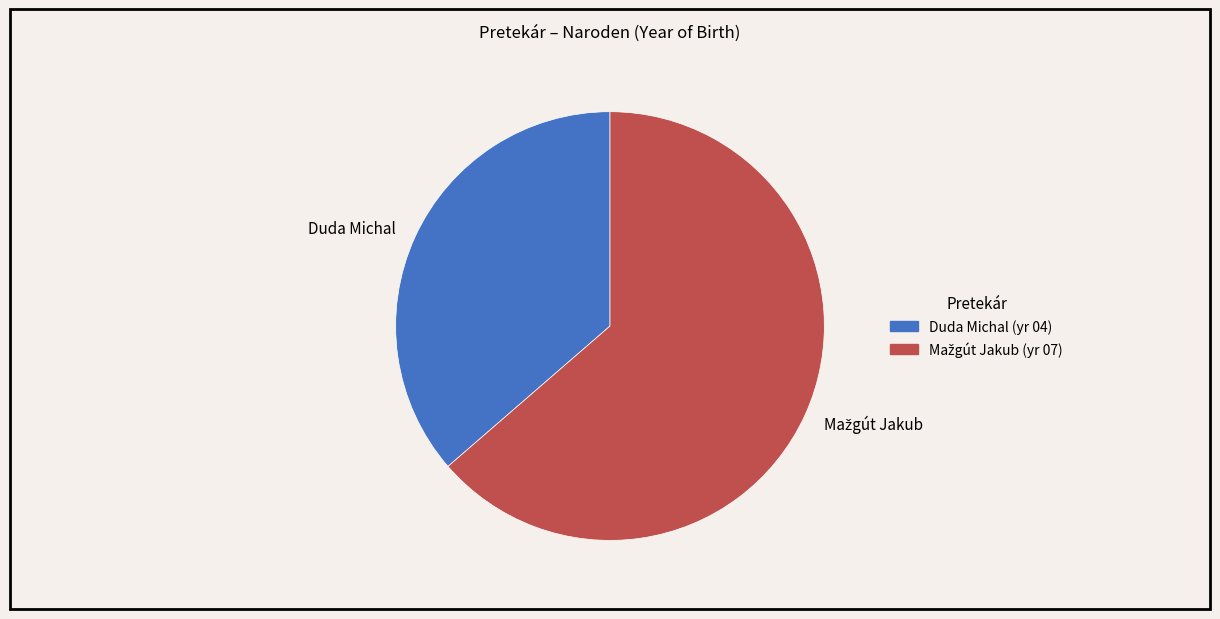

Is it true that Duda Michal is 36% of the pie?

True